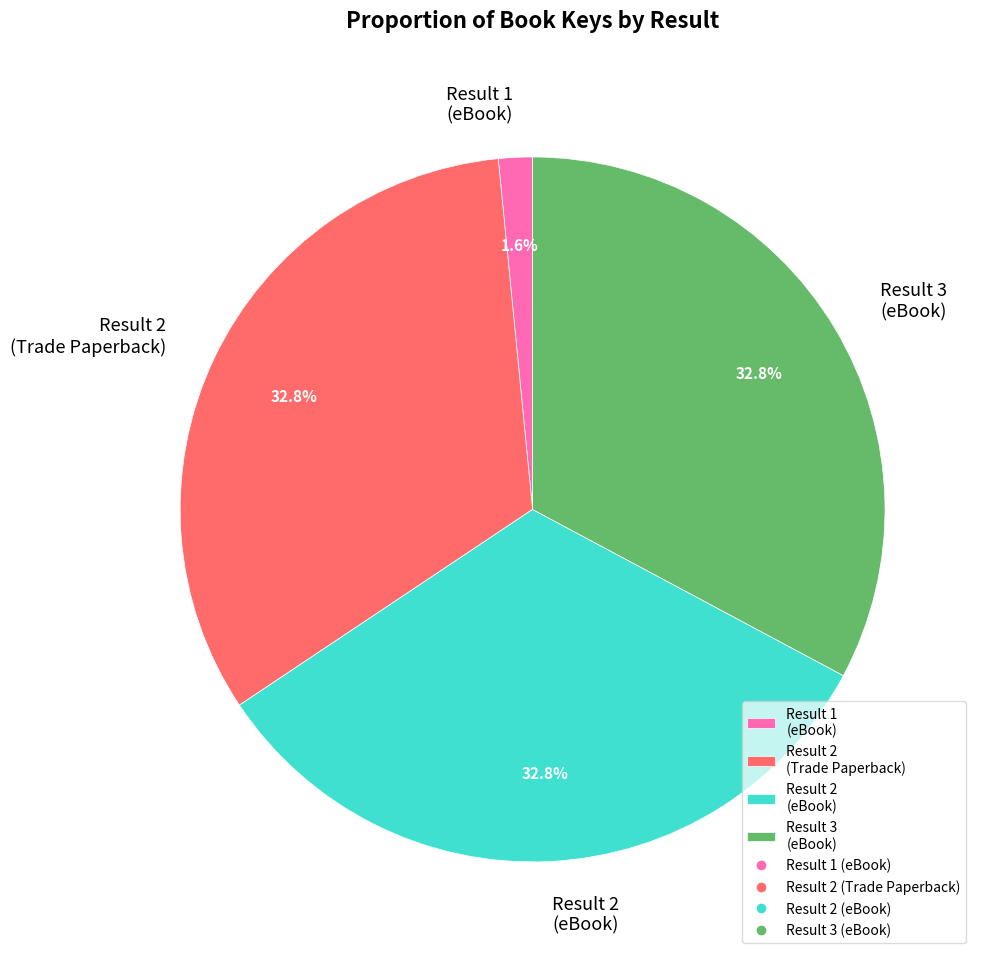

Is there any slice that represents more than half of the pie?

No